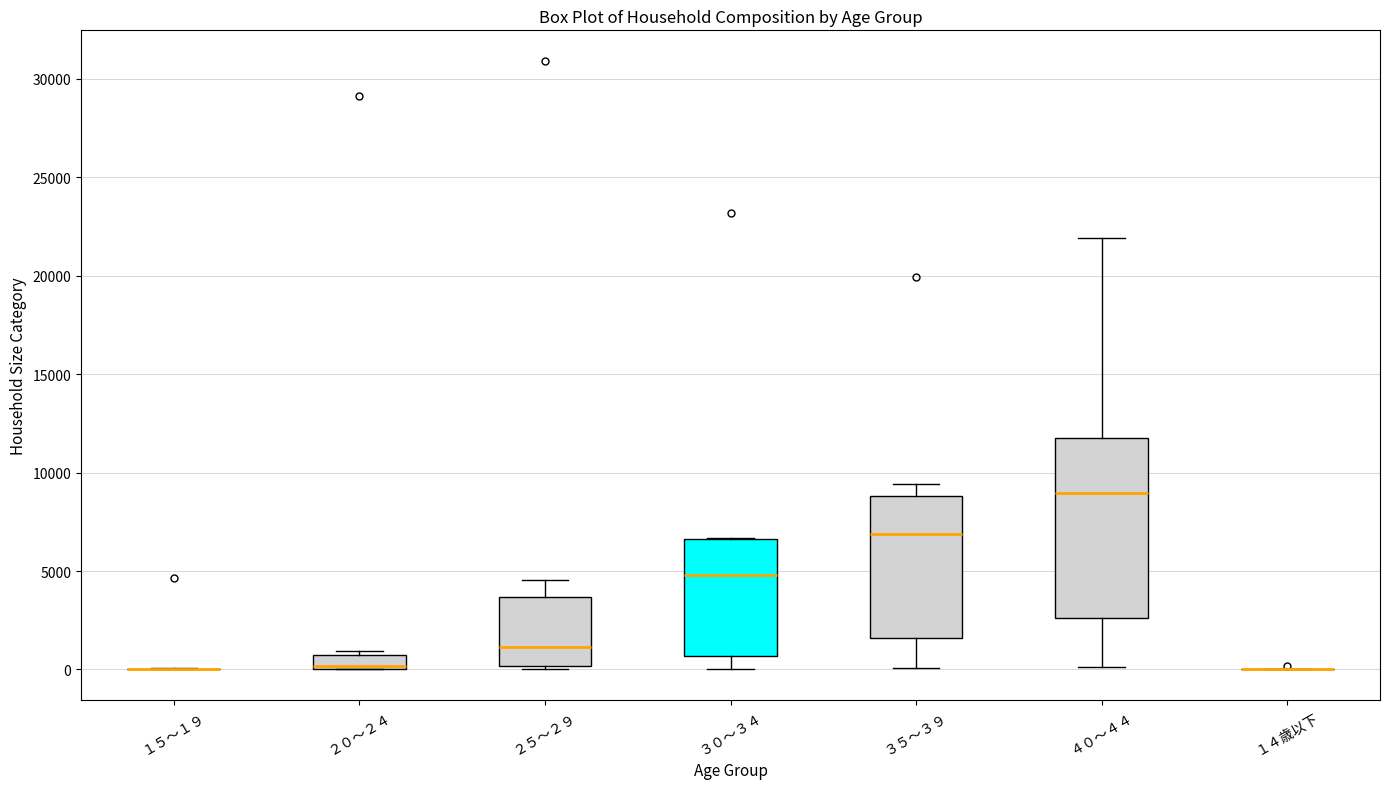

Comparing the boxes themselves (not the whiskers), which one is the tallest?

４０～４４